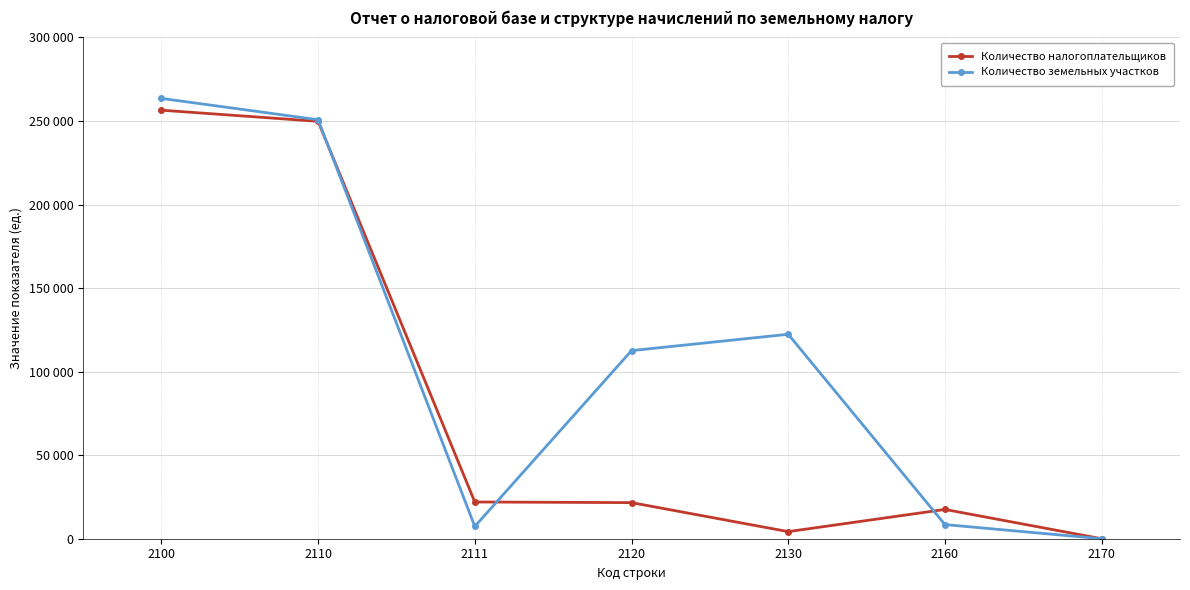

Between 2120 and 2130, which series saw the biggest shift?

Количество налогоплательщиков